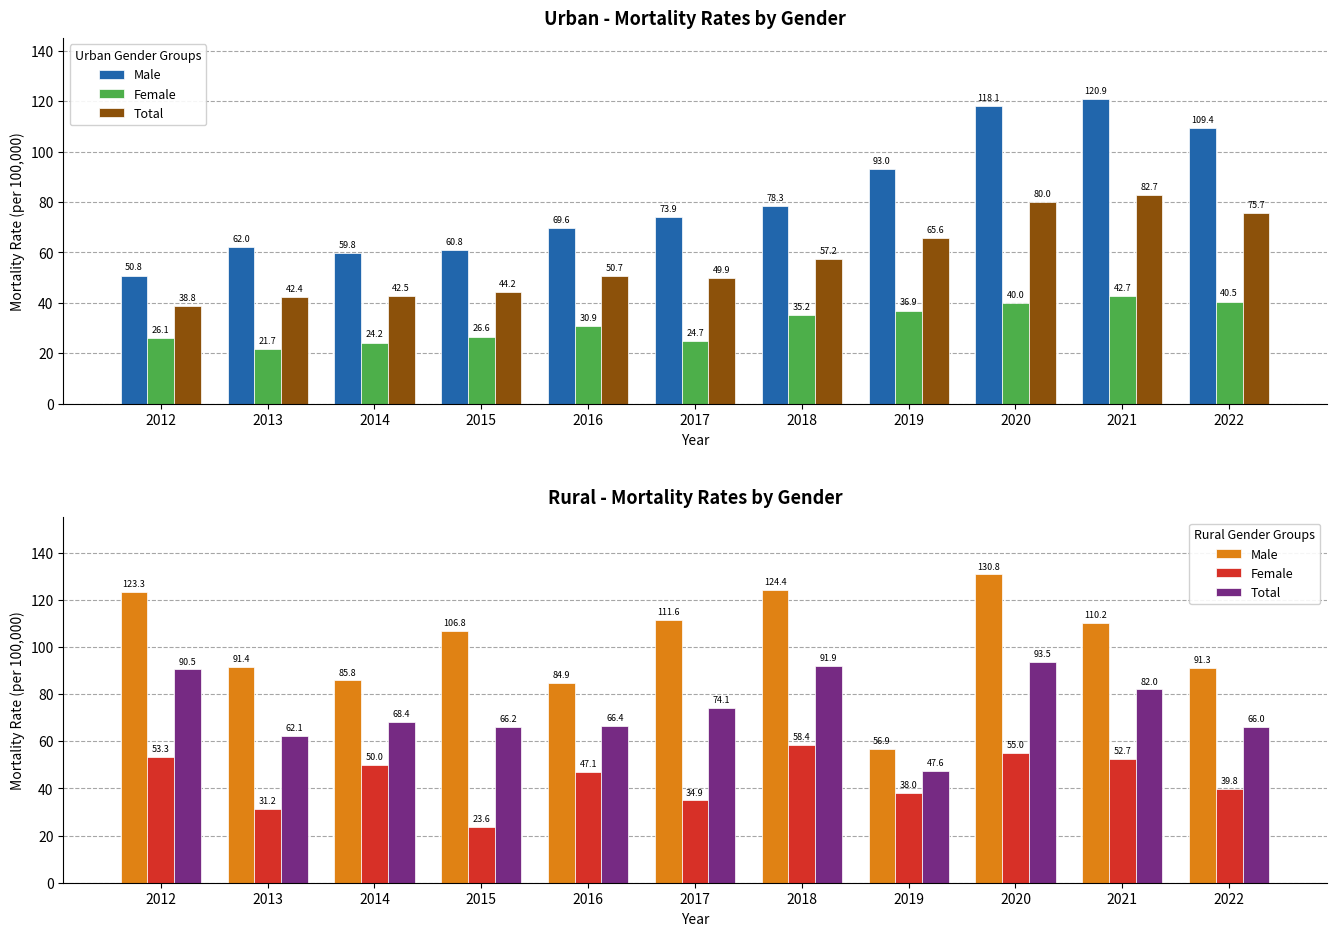

Rank the series by their maximum value, from highest to lowest.

Male, Total, Female